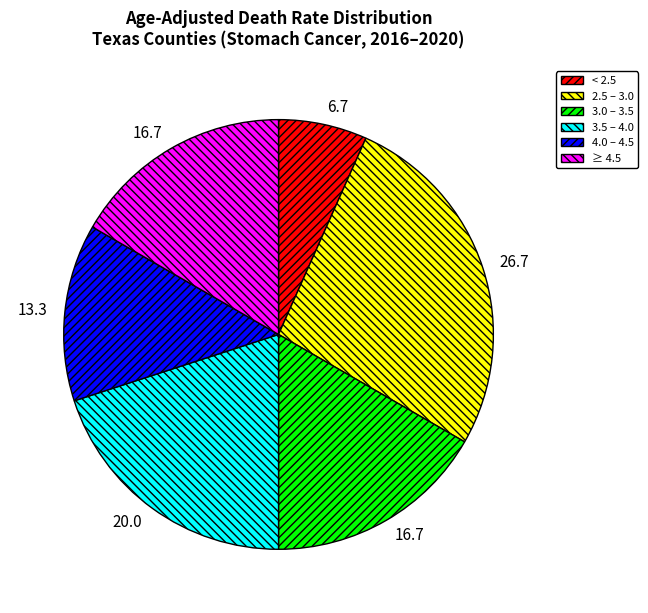

Is 3.5 – 4.0 the majority of the pie?

No